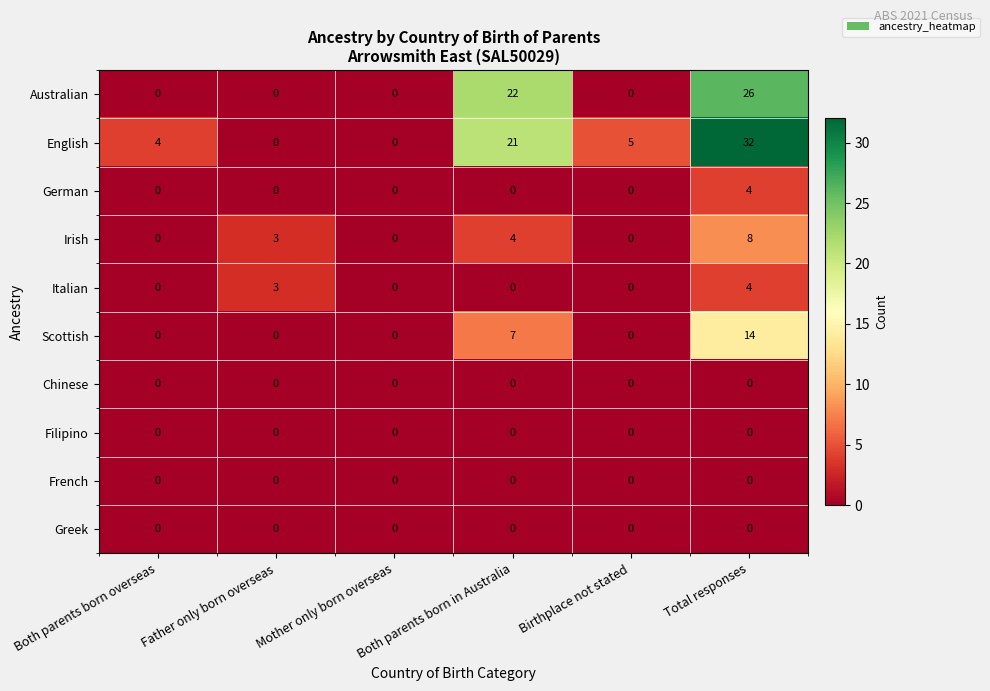

Which series has the widest spread of values?

English